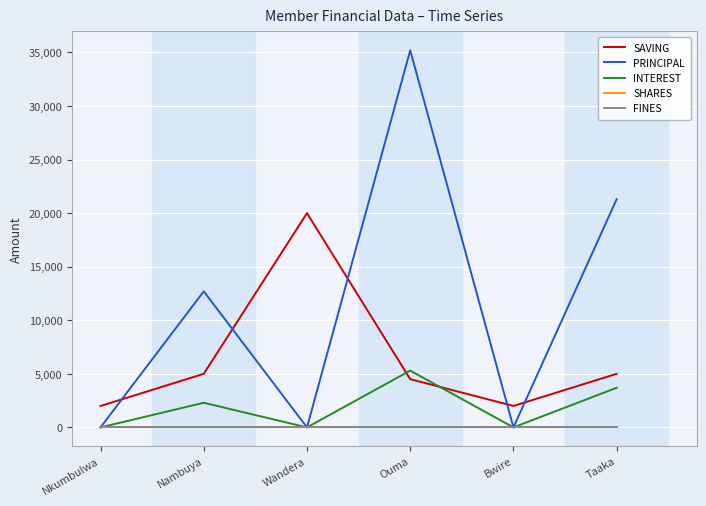

Which series ends up on top after the final intersection of PRINCIPAL and SAVING?

PRINCIPAL